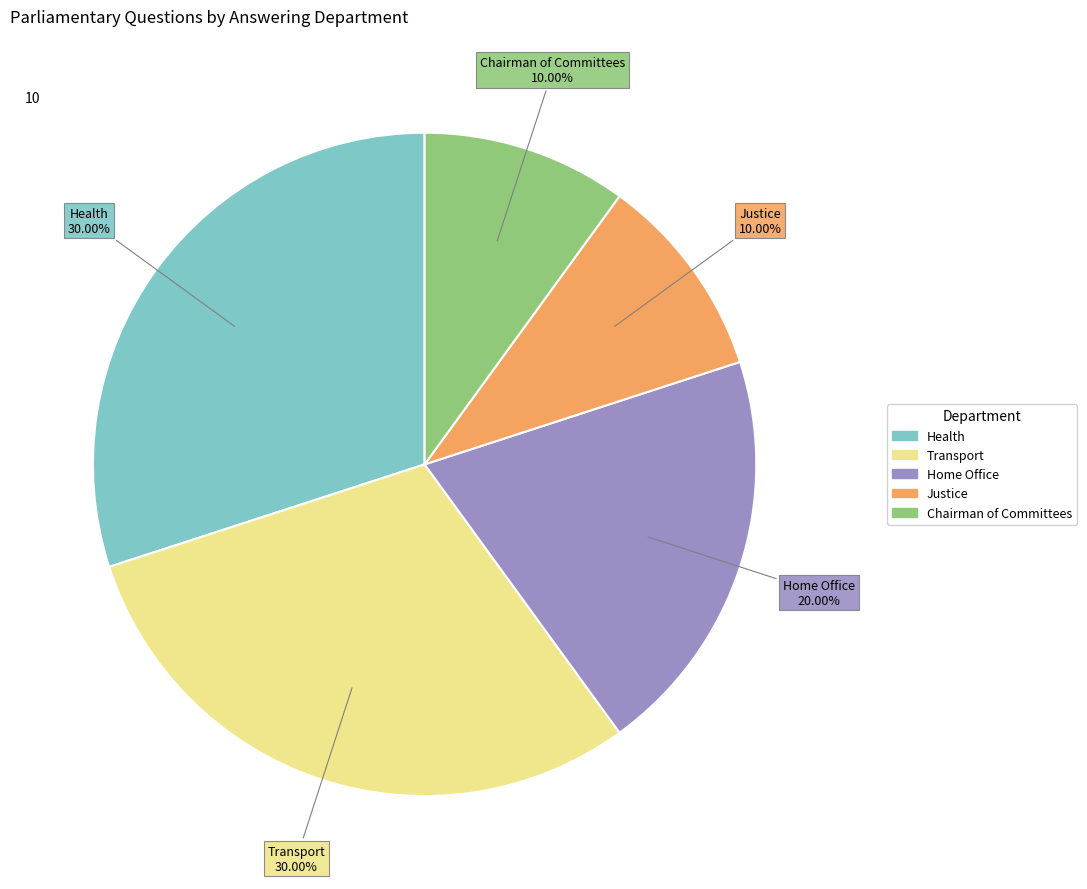

What is the ratio of the value at Health to the value at Chairman of Committees?

3.0